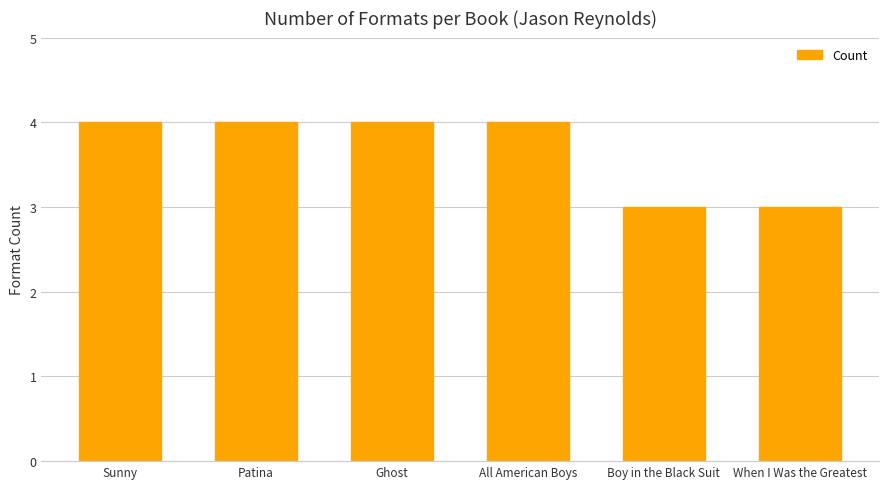

What is the approximate value at Patina?

4